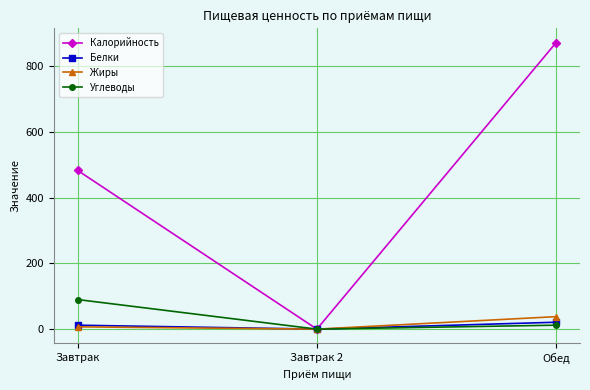

What is the total value across all series at Обед?

943